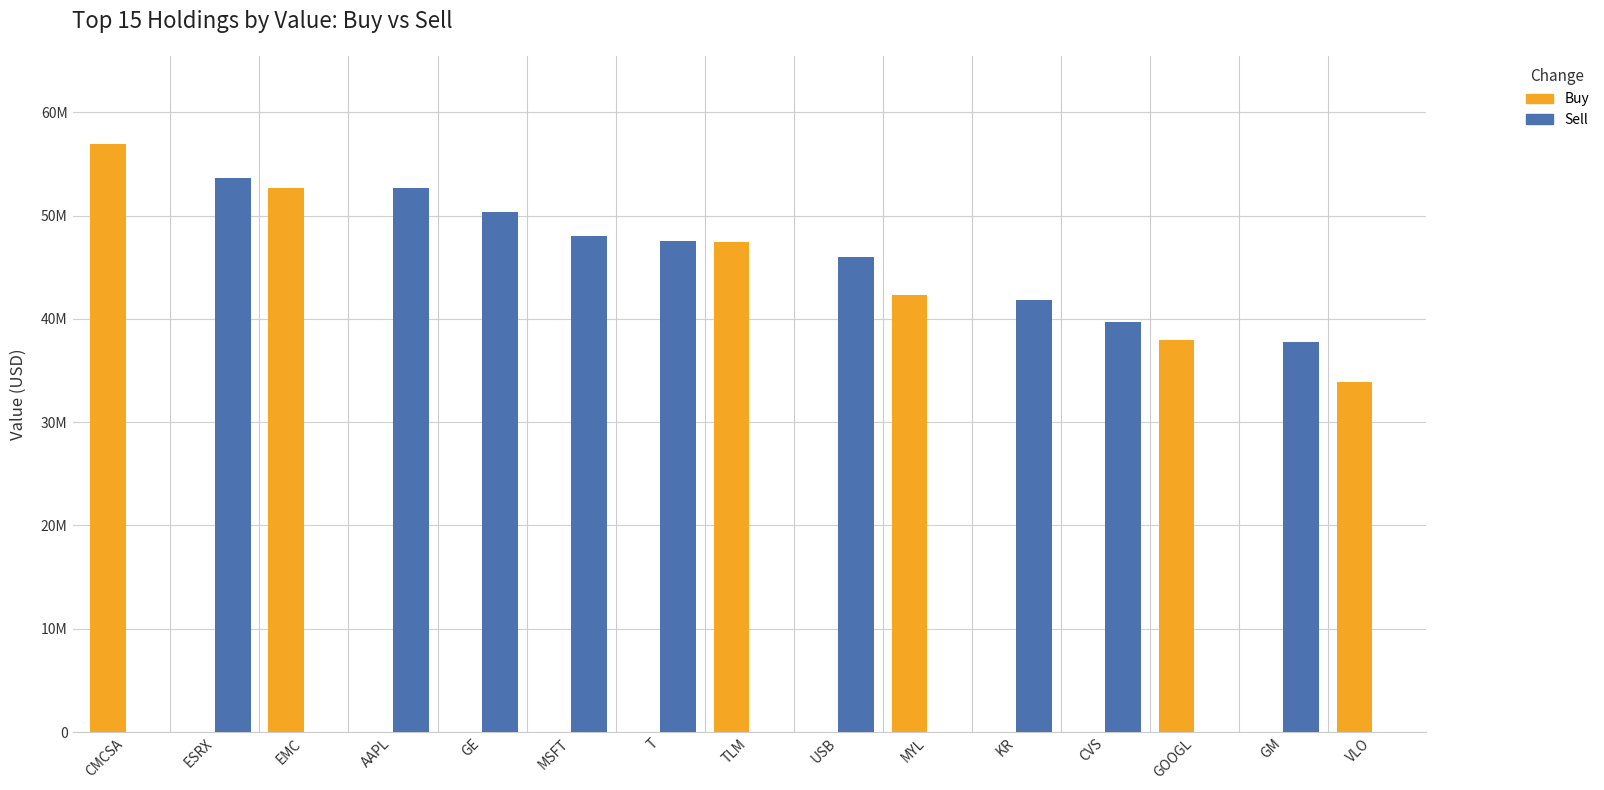

What are all the series names shown in the legend?

Buy, Sell